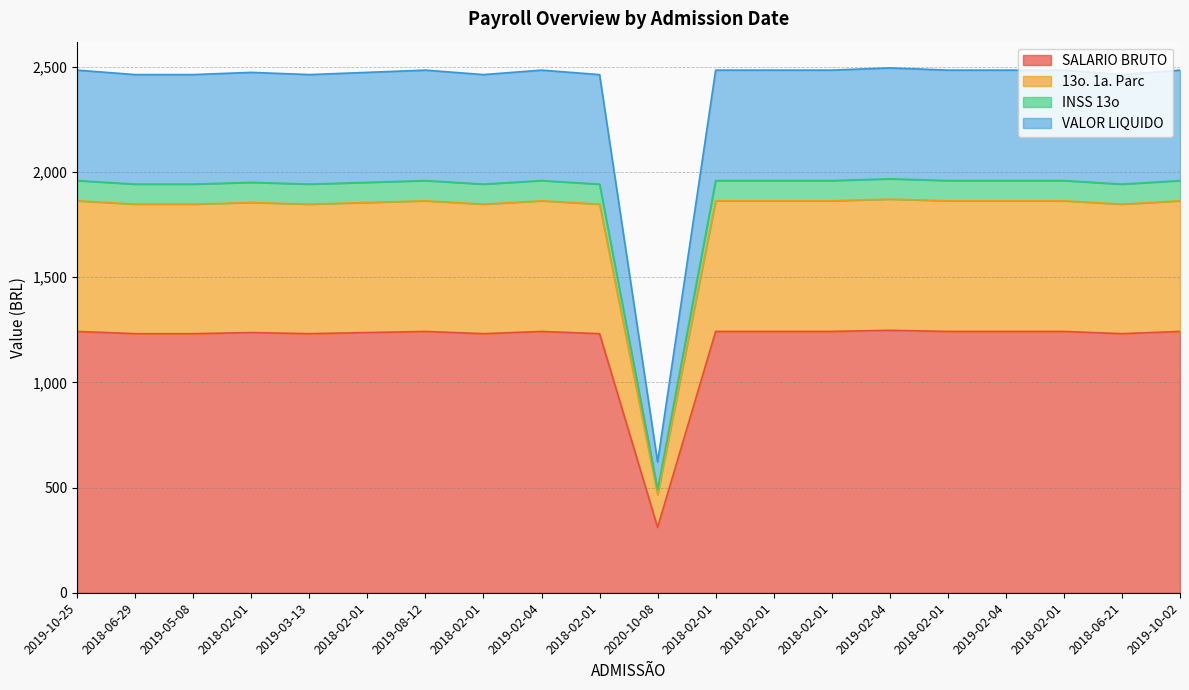

Which category has the lowest value in the 13o. 1a. Parc series?

2020-10-08